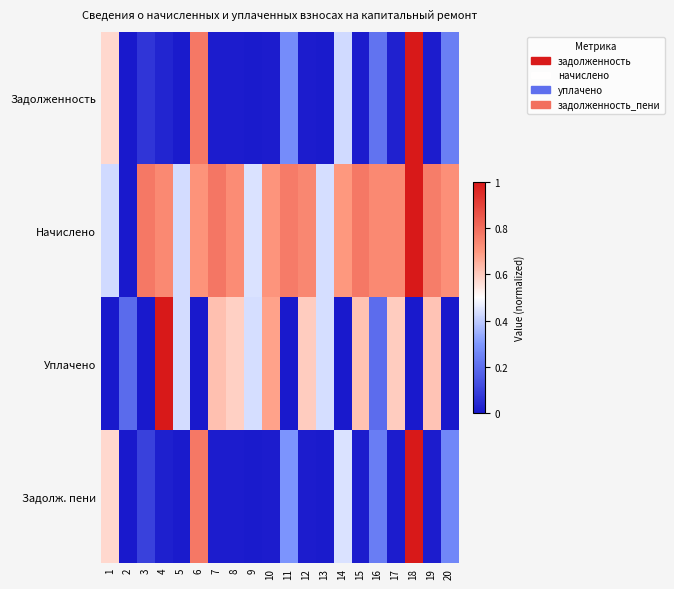

How many series are shown in this chart?

4